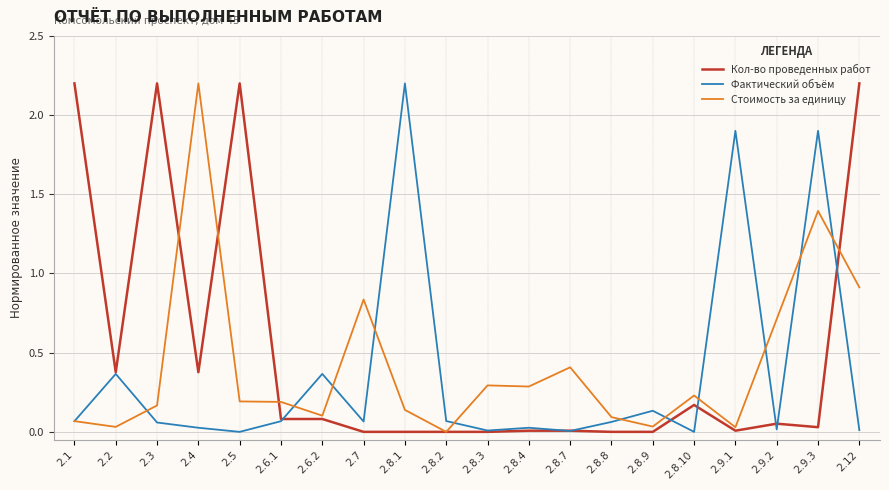

What is the sum of all Фактический объём values?

7.3